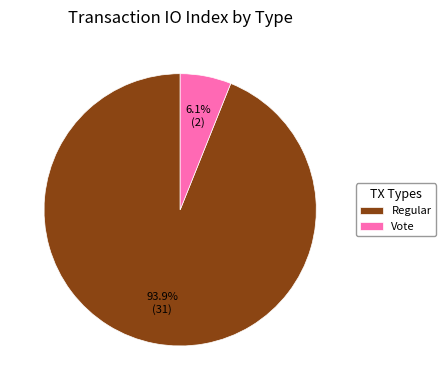

Is there a majority slice in this chart?

Yes